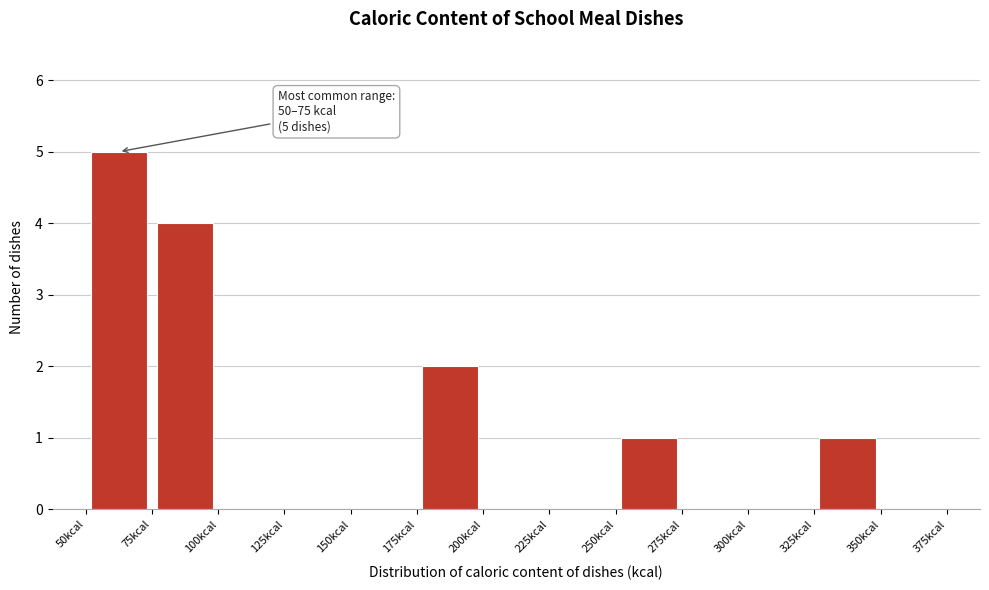

Over which range of the x-axis is the bar tallest?

50 to 75